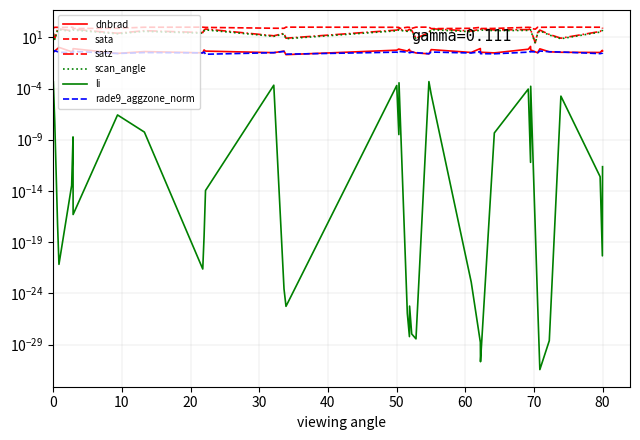

Is the value of rade9_aggzone_norm at 30 greater than the value of scan_angle at 20?

No